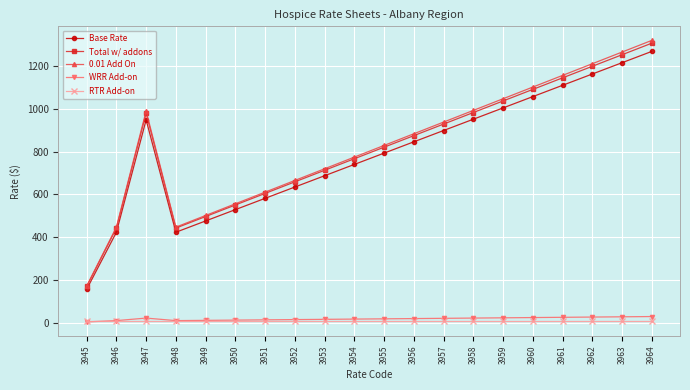

Which series has the widest spread of values?

0.01 Add On